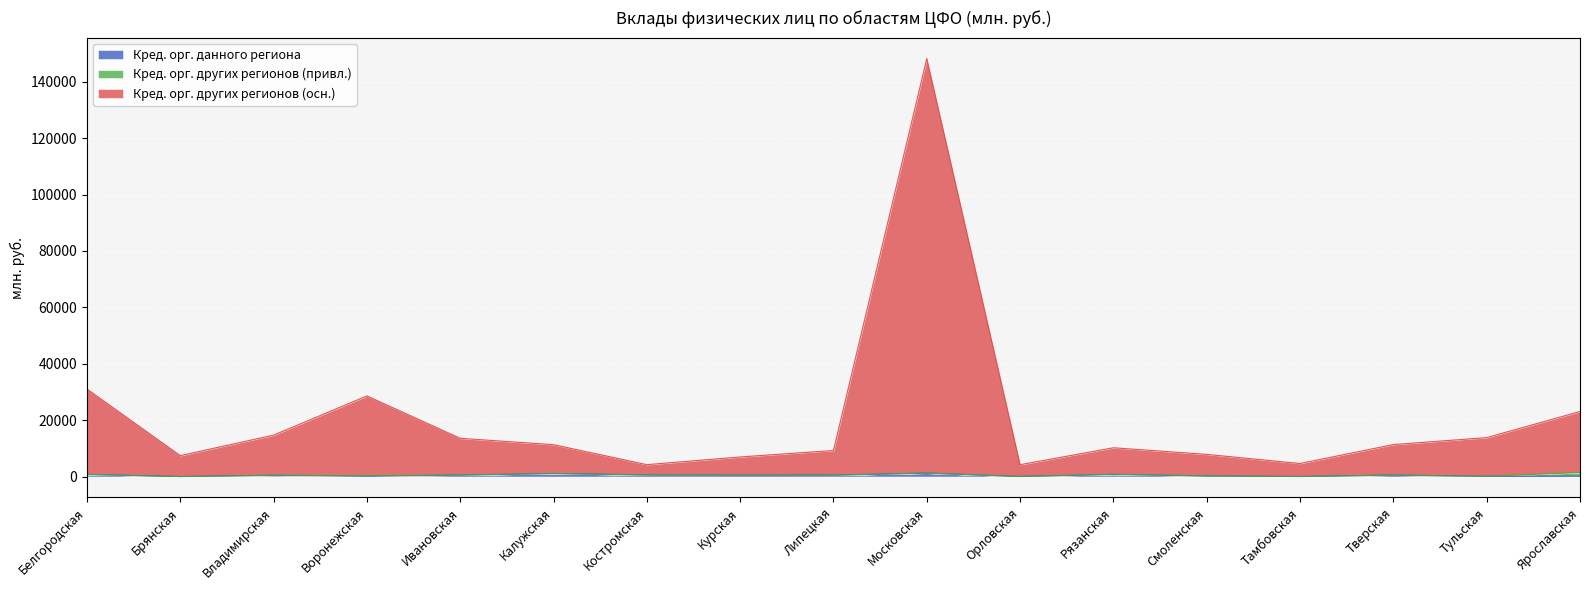

True or false: Кред. орг. данного региона has more than 2 points higher than both neighbors.

True